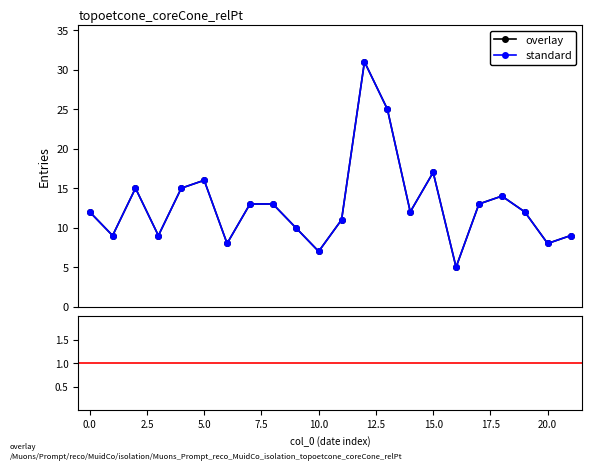

Which series has the widest spread of values?

overlay